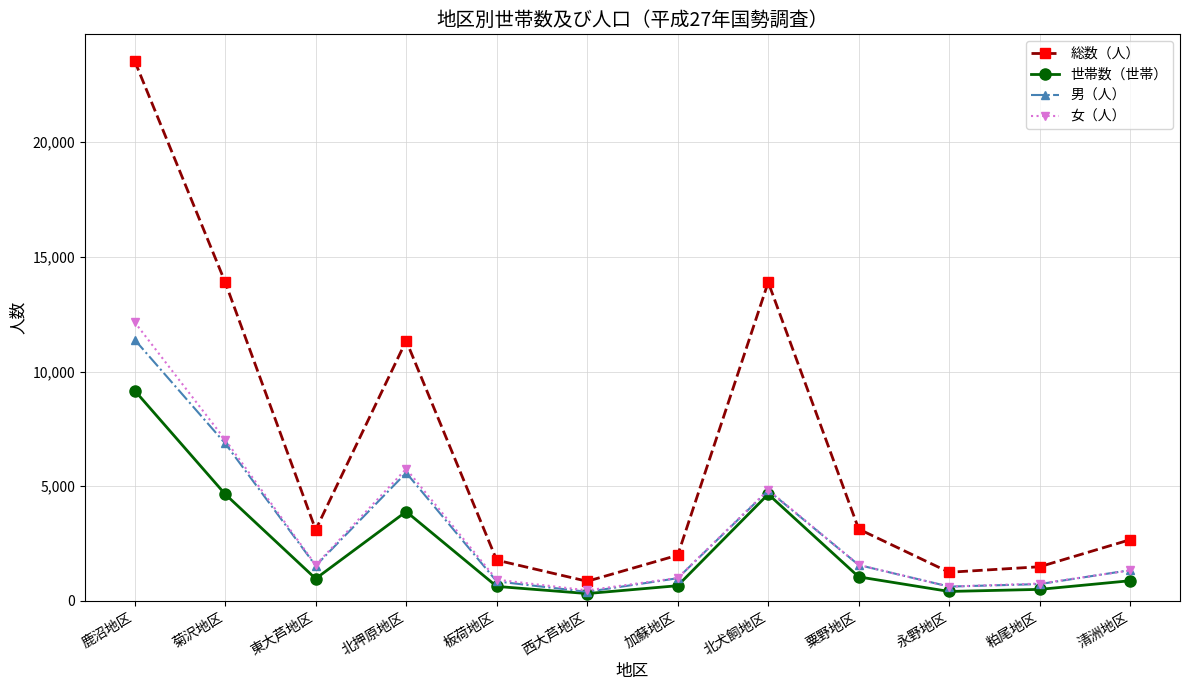

The value of 男（人） at 東大芦地区 is 1534. True or false?

True